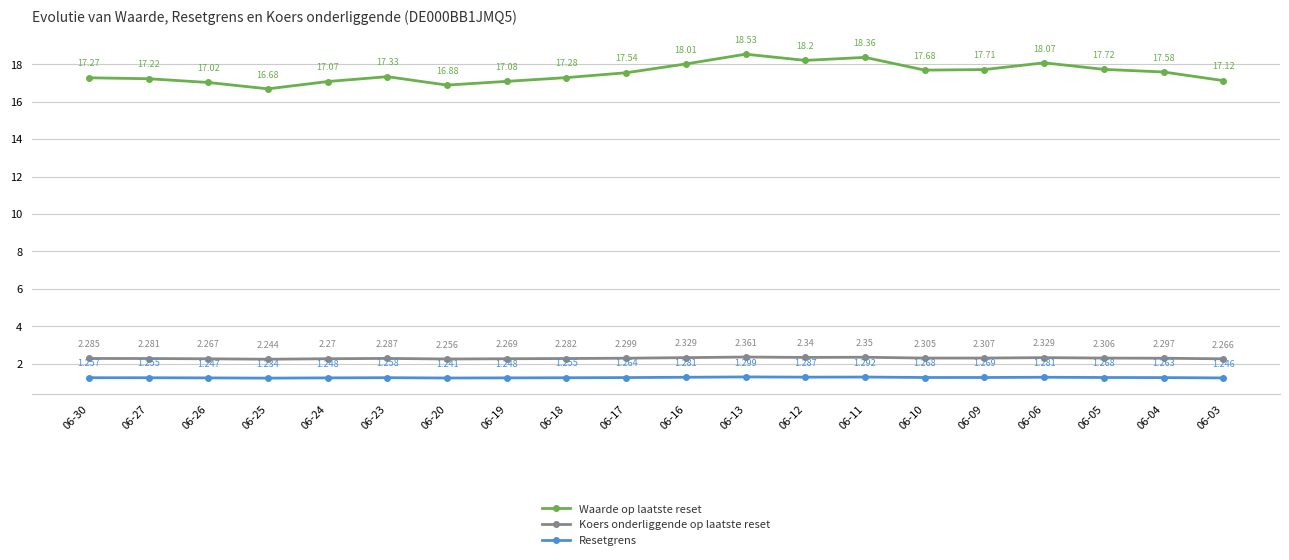

True or false: Waarde op laatste reset and Resetgrens cross at least once.

False